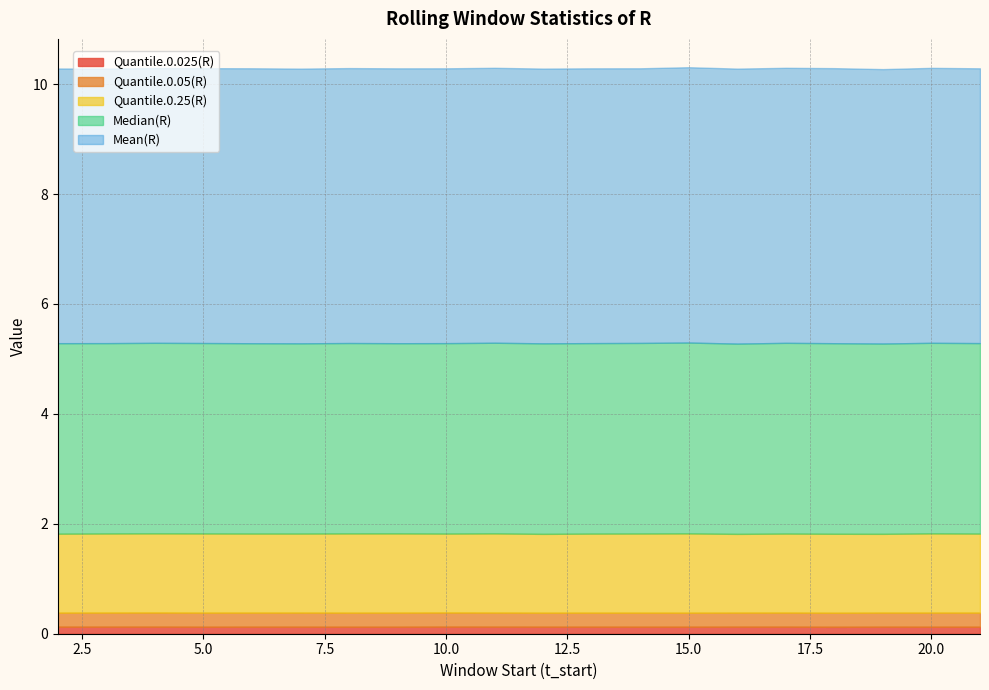

What is the value of the Quantile.0.05(R) point at the 14th from the left?

0.3